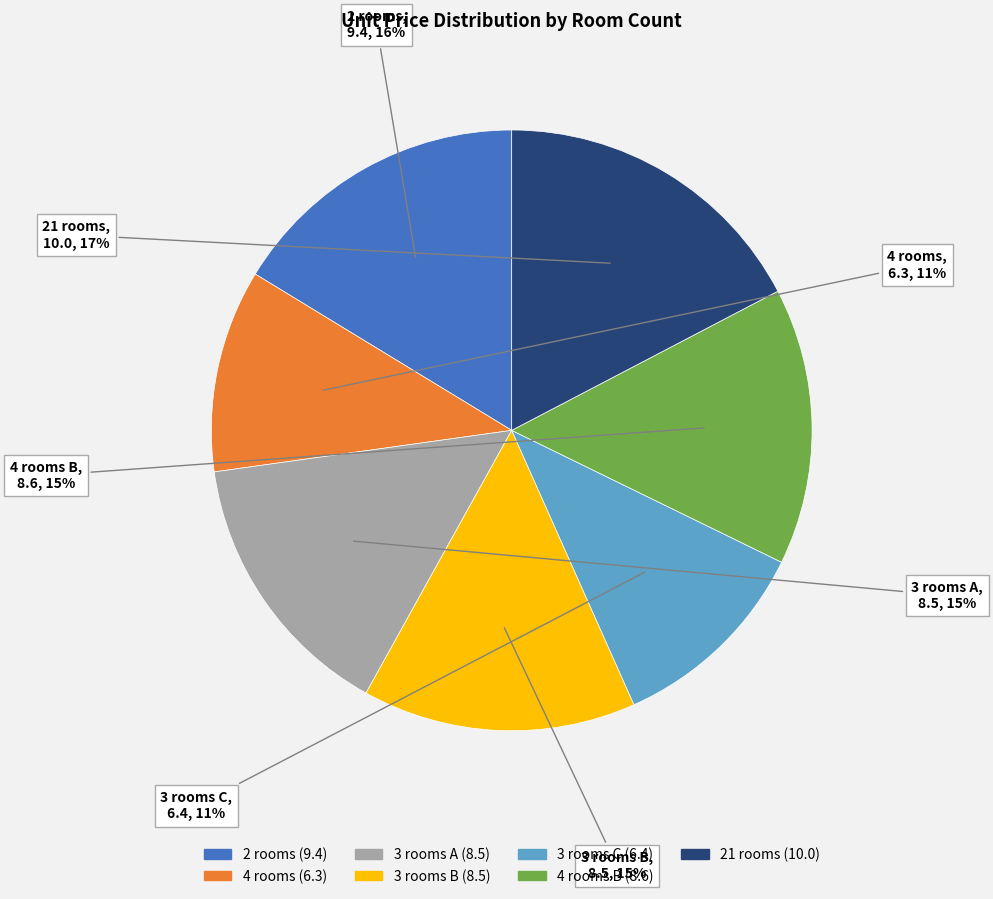

Is there any slice that represents more than half of the pie?

No